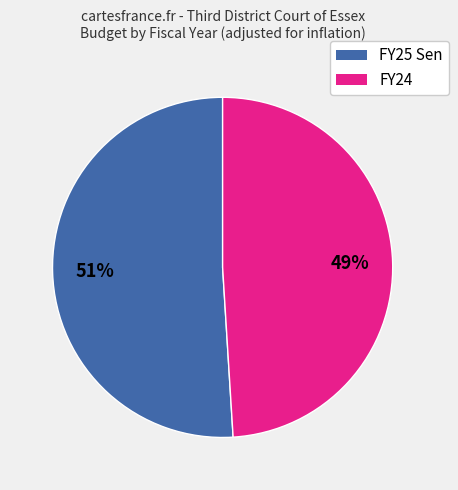

Which category has the biggest portion of the pie?

FY25 Sen